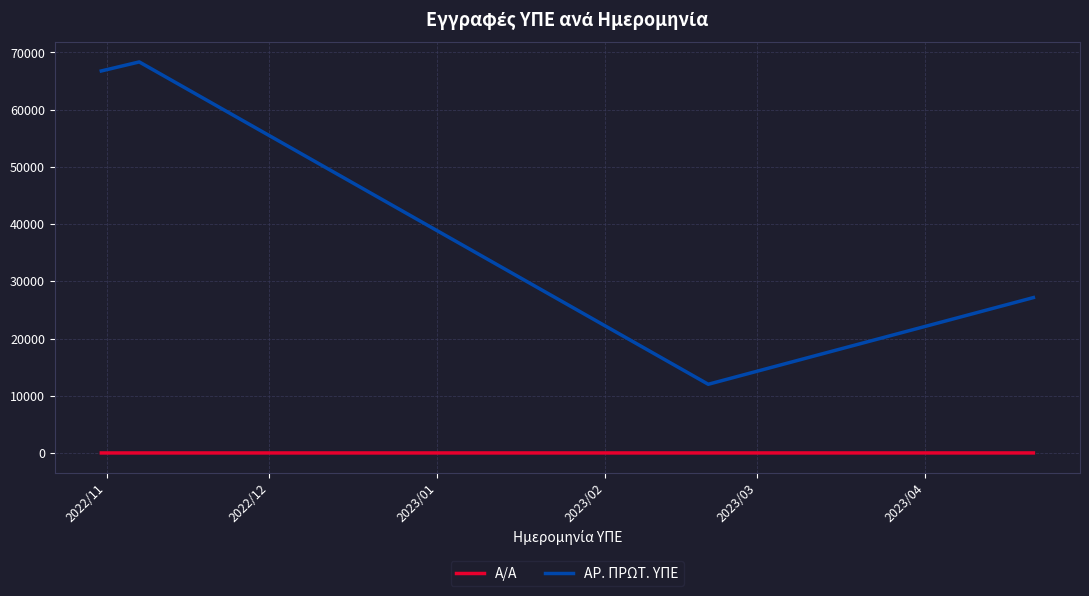

List the series in order of their peak value, lowest first.

Α/Α, ΑΡ. ΠΡΩΤ. ΥΠΕ